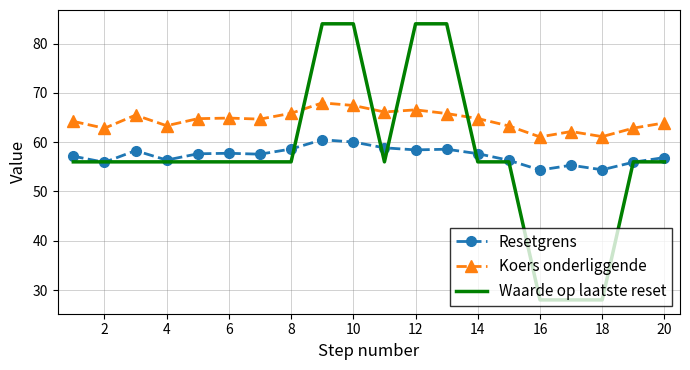

At how many categories does at least one series exceed 81?

4